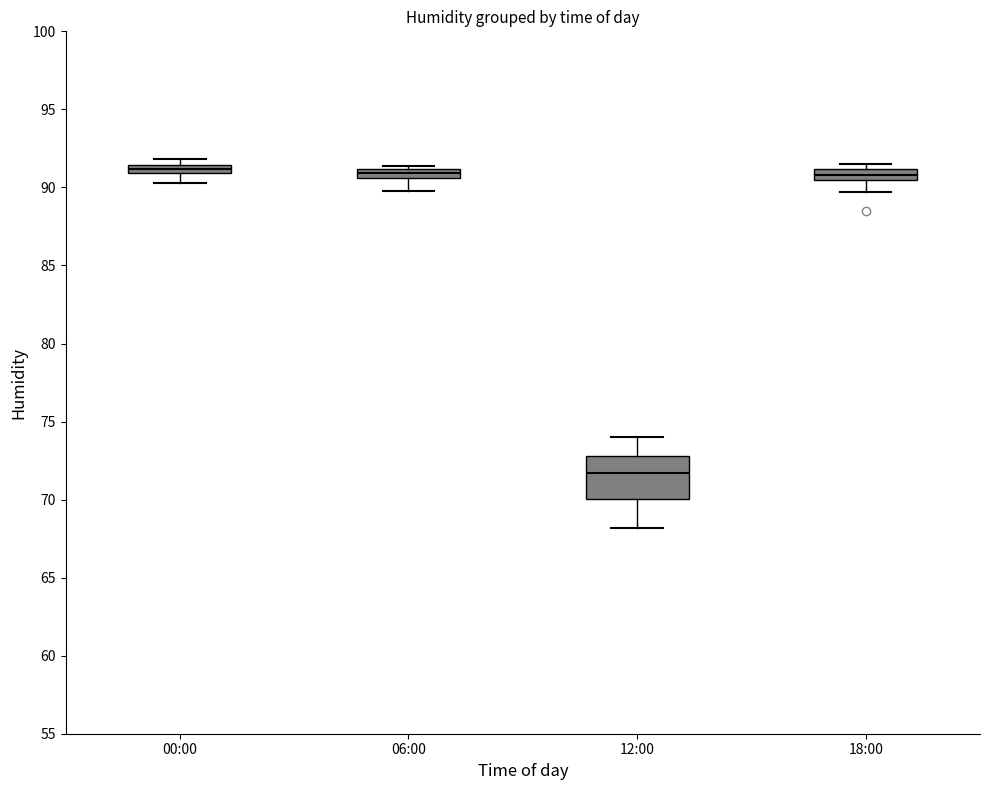

Where does the lower whisker of the box for 06:00 end on the y-axis? The values are not printed on the chart, so give them approximately, as read against the axis.

90.0